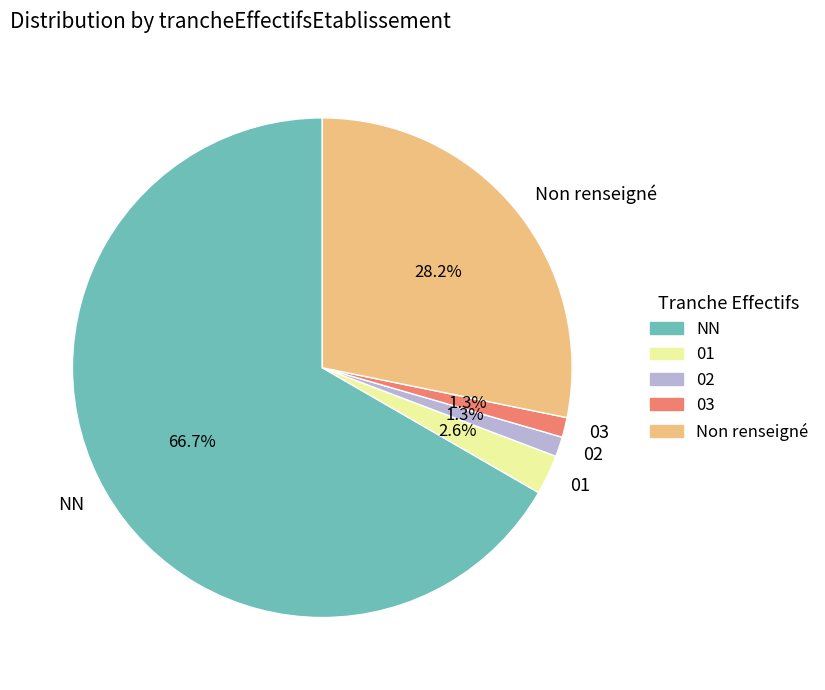

Which slice is the largest?

NN